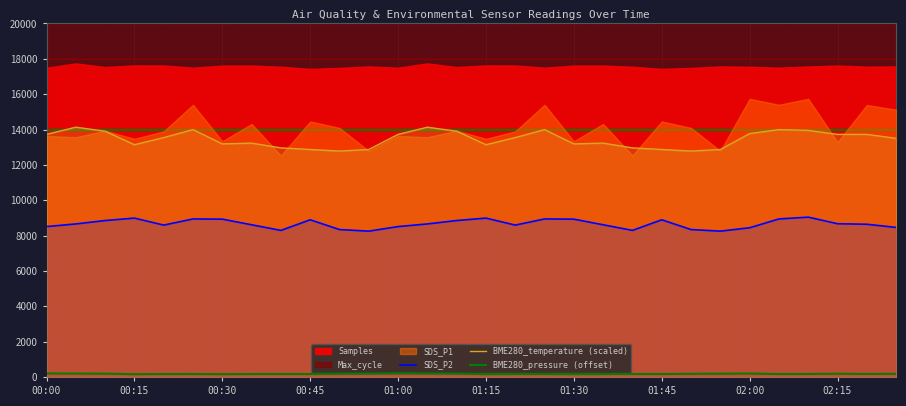

True or false: BME280_pressure (offset) has more than 2 points higher than both neighbors.

True